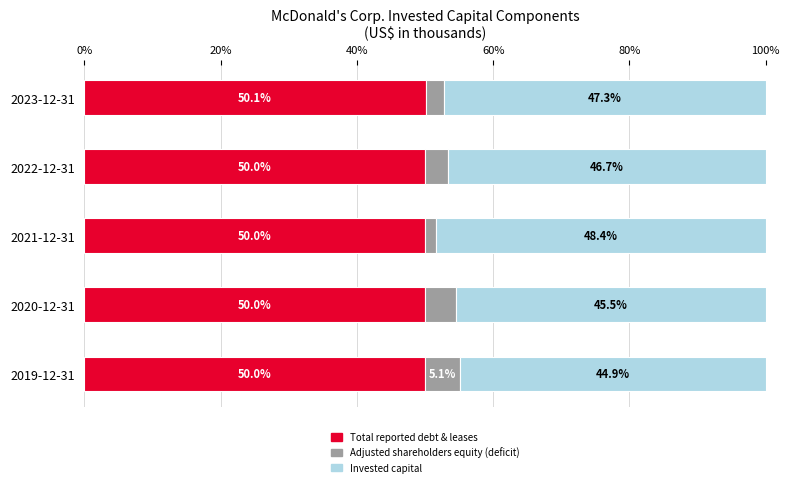

What are all the series names shown in the legend?

Total reported debt & leases, Adjusted shareholders equity (deficit), Invested capital